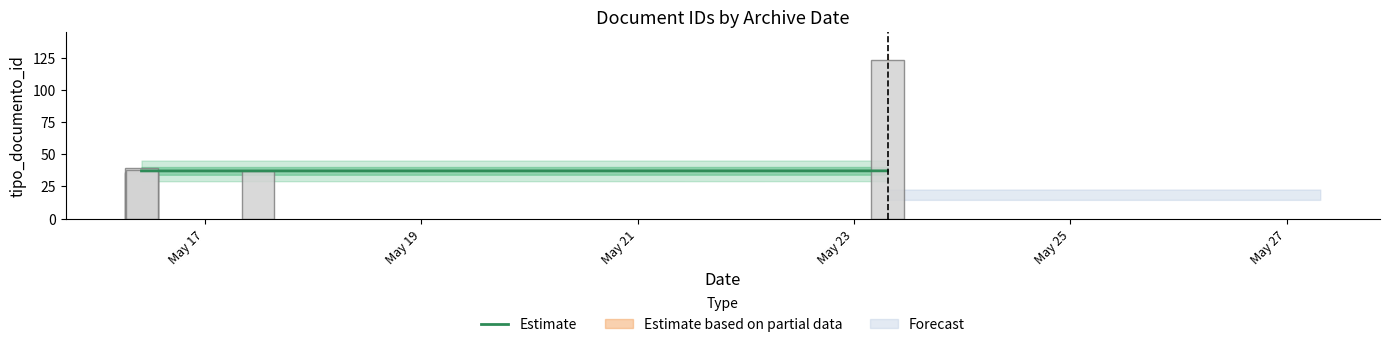

Is it true that the value at 2019-05-23 07:26:59 is 123?

True